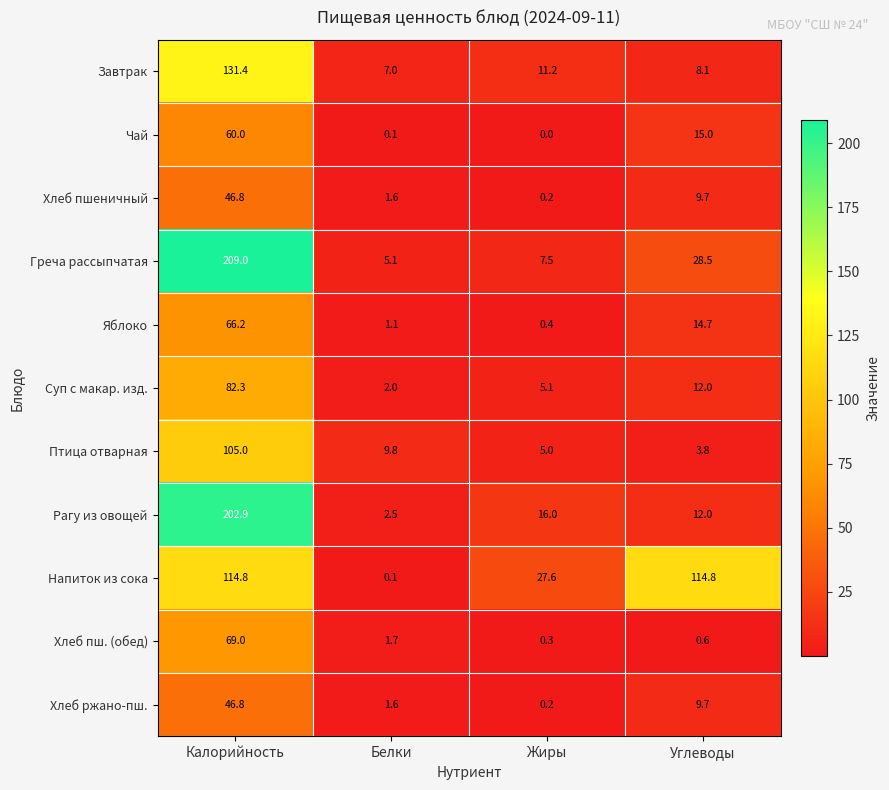

What is the difference between the maximum and second lowest values in the Суп с макар. изд. series?

77.2